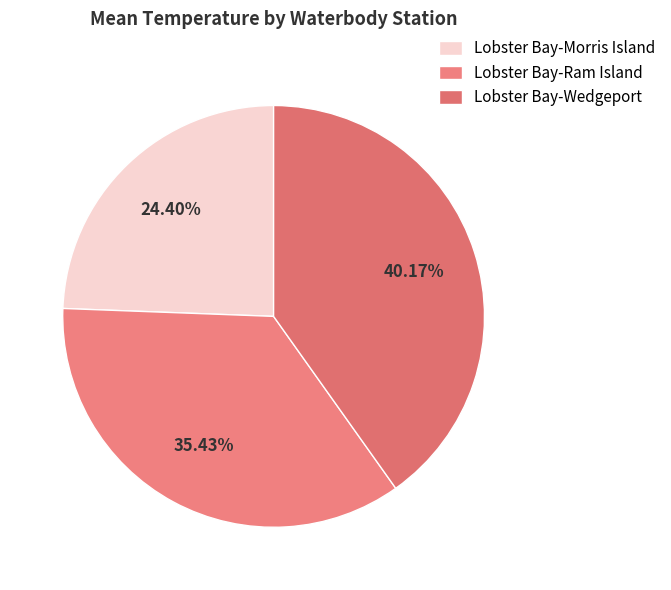

Approximately how many times larger is the value at Lobster Bay-Ram Island compared to Lobster Bay-Morris Island?

1.5